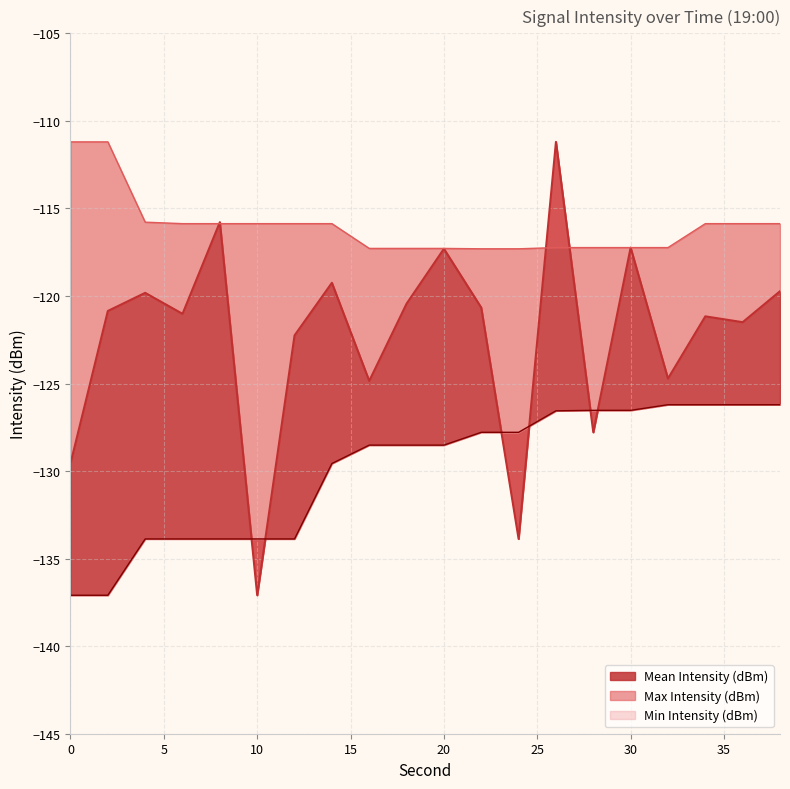

List the series in order of their peak value, lowest first.

Min Intensity (dBm), Mean Intensity (dBm), Max Intensity (dBm)